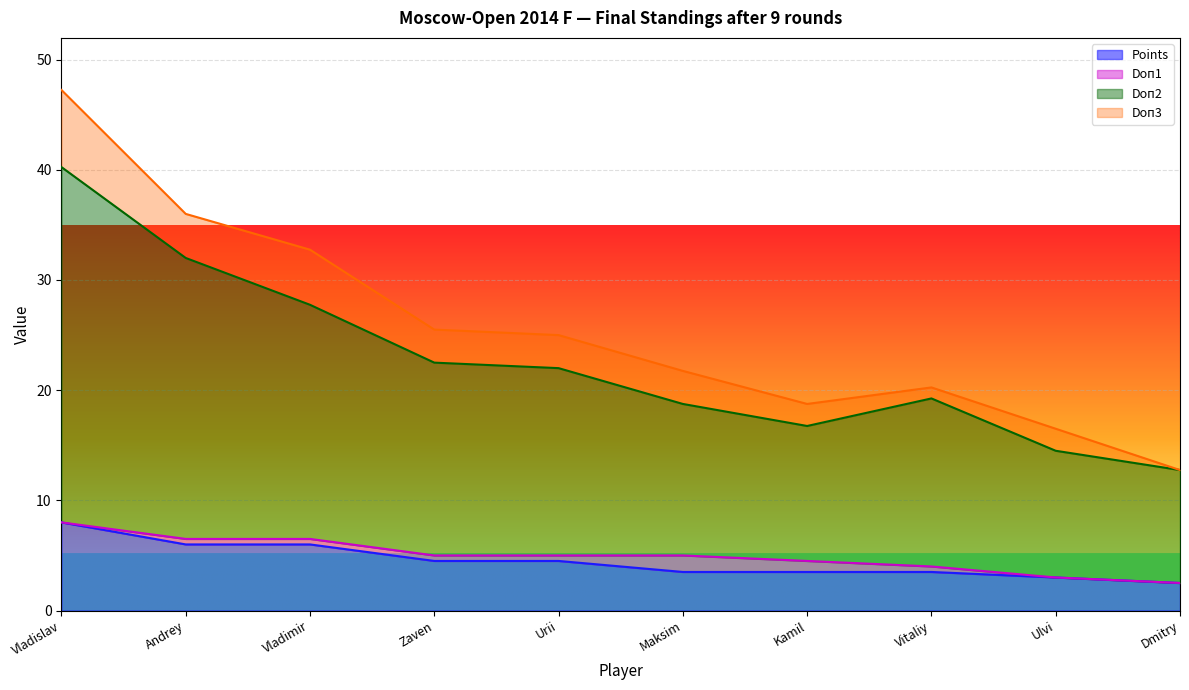

What is the maximum value for Points?

8.0